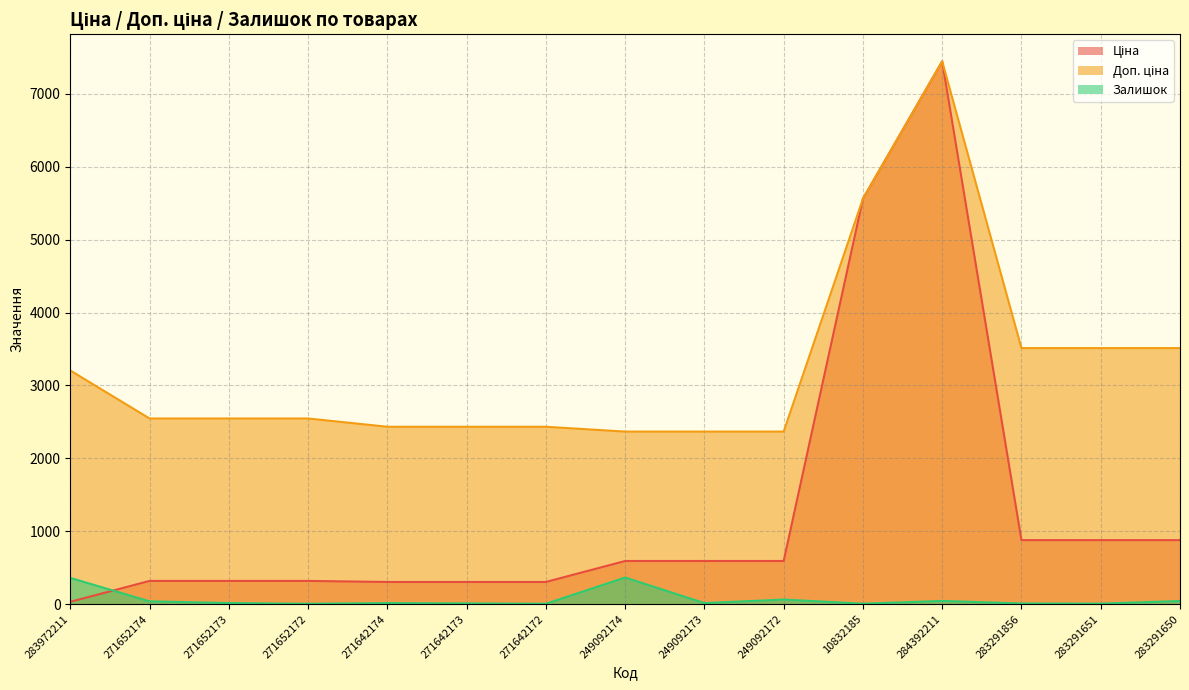

Rank the series by their maximum value, from lowest to highest.

Залишок, Ціна, Доп. ціна